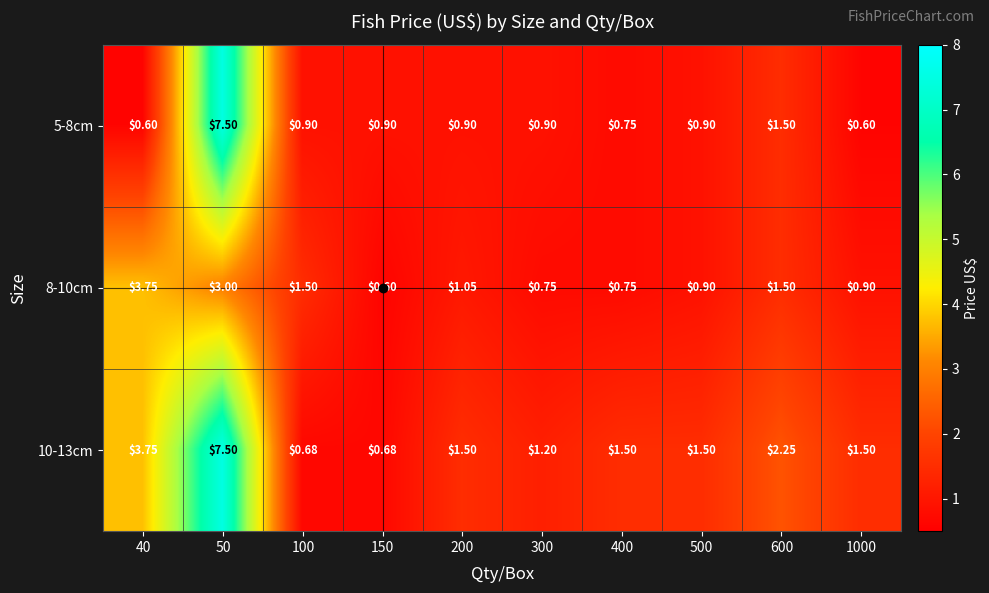

At 500, list the series in order from largest to smallest.

10-13cm, 5-8cm, 8-10cm